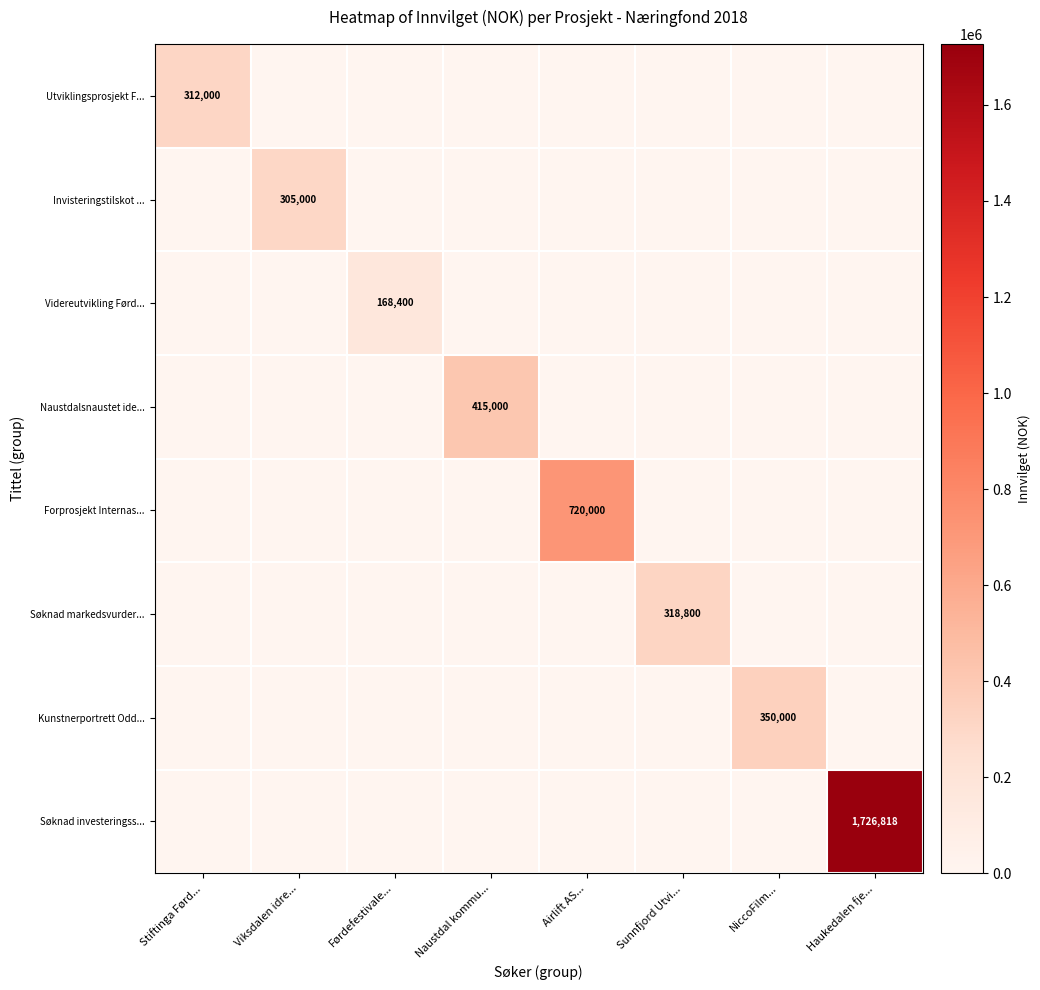

The Videreutvikling Førd... series shows 292071 at Førdefestivale.... True or false?

False